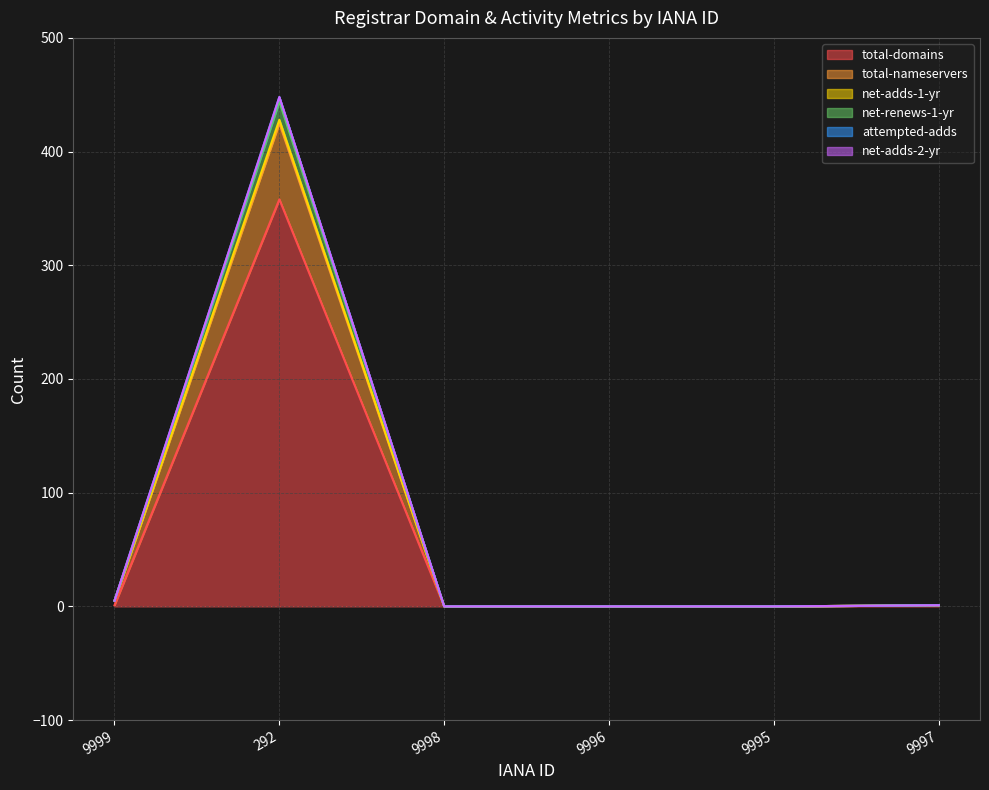

What value does the net-adds-1-yr series have at 9999, to the nearest 5?

5